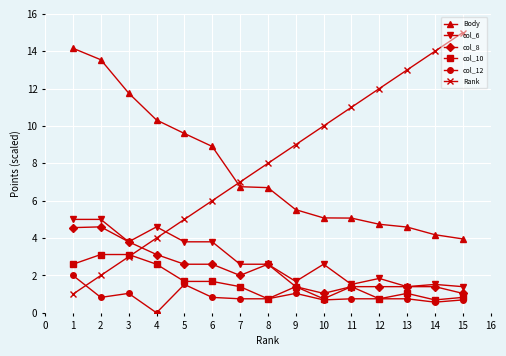

Is it true that Rank equals 9.0 at 9?

True